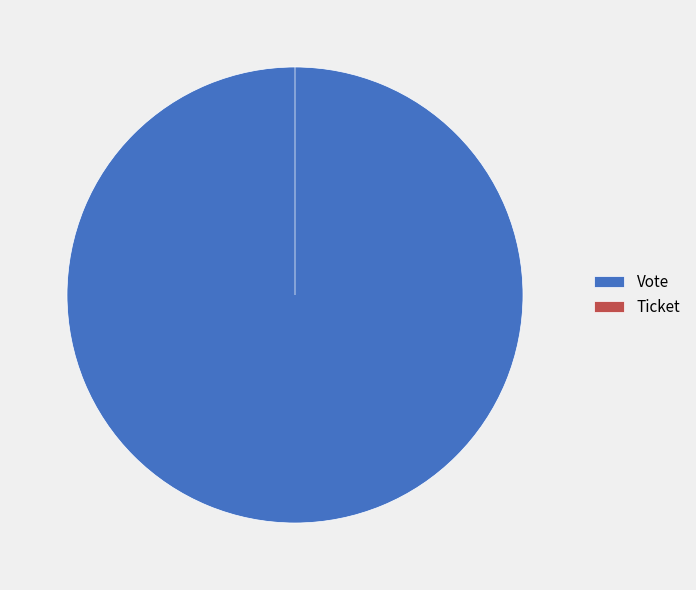

Rank the categories by value from highest to lowest.

Vote, Ticket